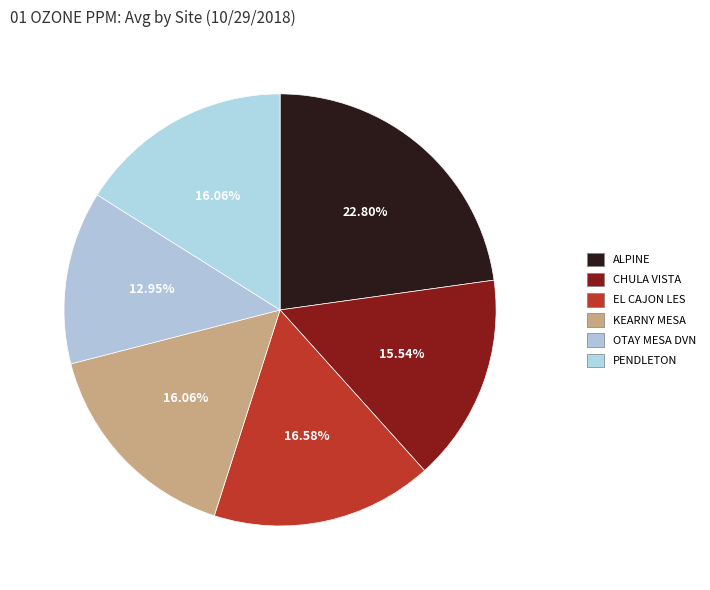

How many slices are in this pie chart?

6